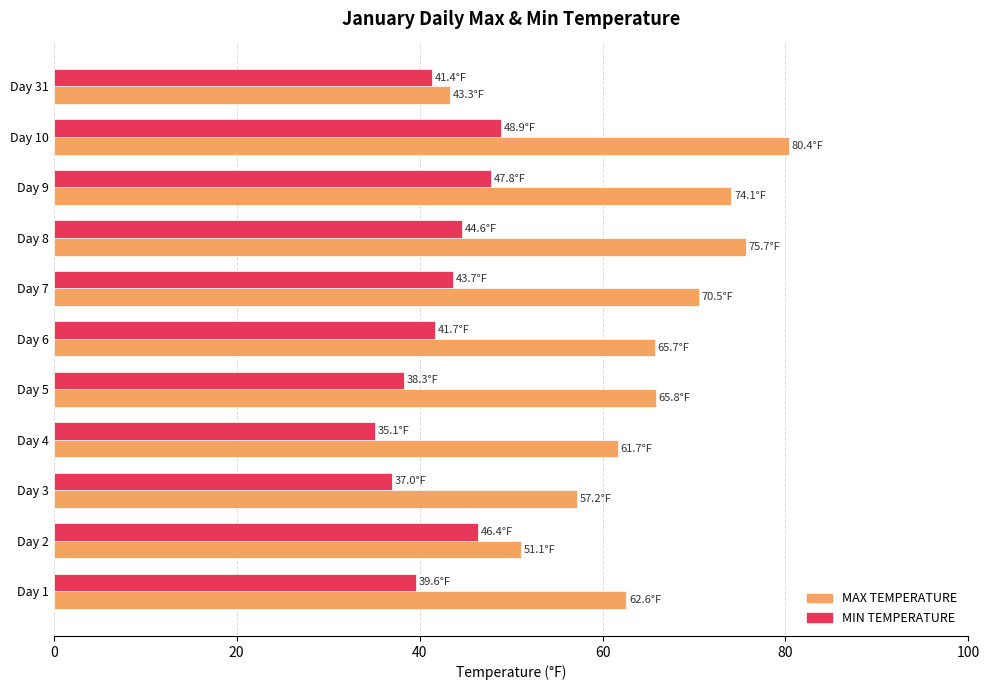

What is the difference between the MIN TEMPERATURE values at Day 5 and Day 8?

6.3